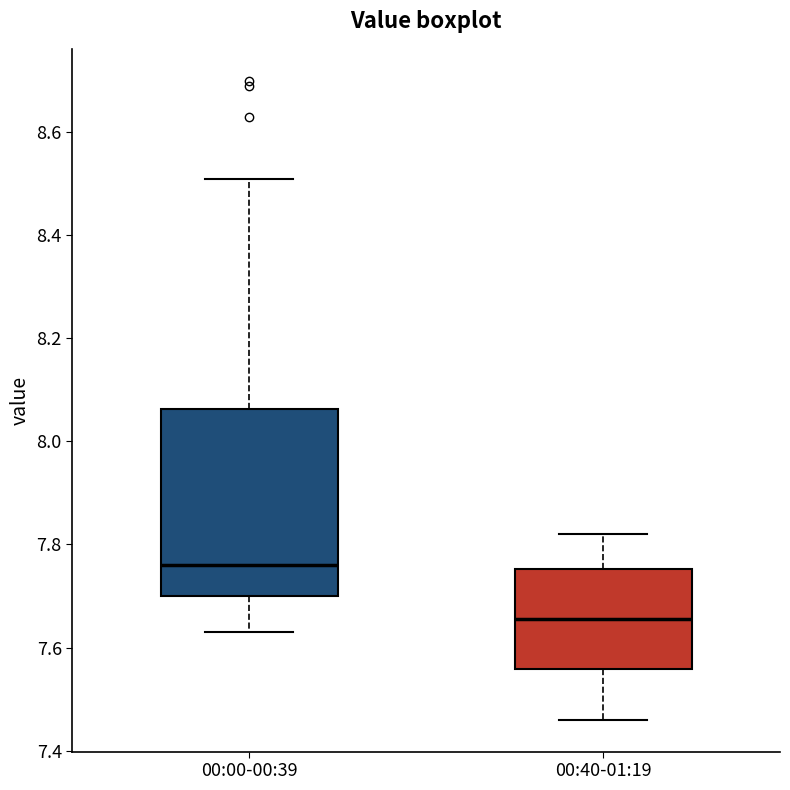

Which box has the highest median line?

00:00-00:39